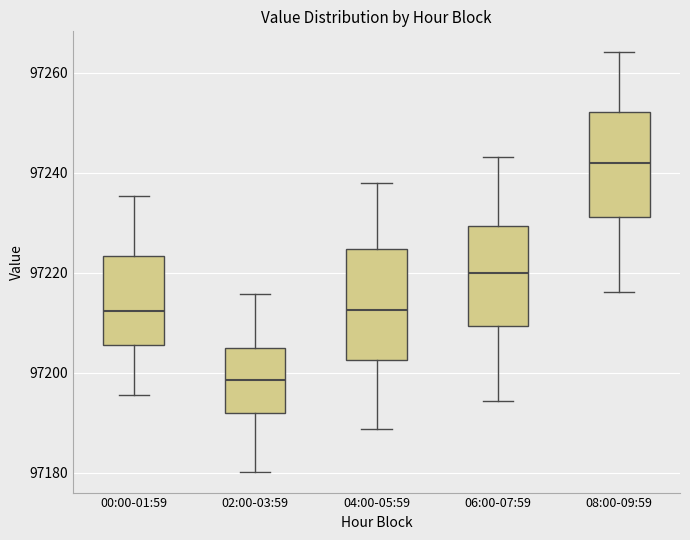

Which box's median line is the highest?

08:00-09:59